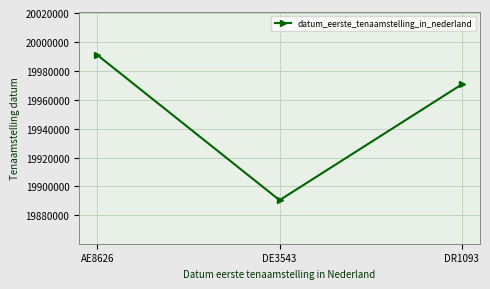

Which label corresponds to the smallest value in the chart?

DE3543